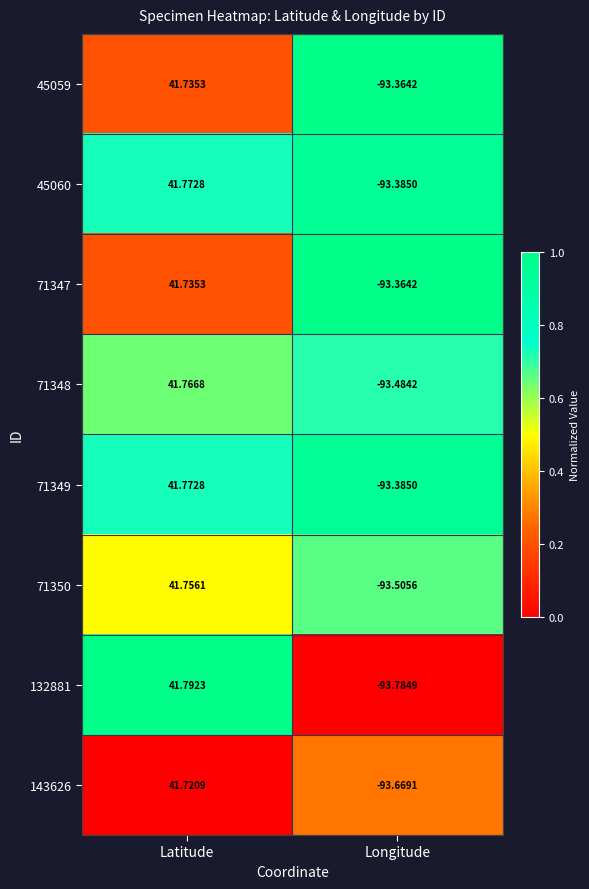

Which series has the largest range (max minus min)?

132881